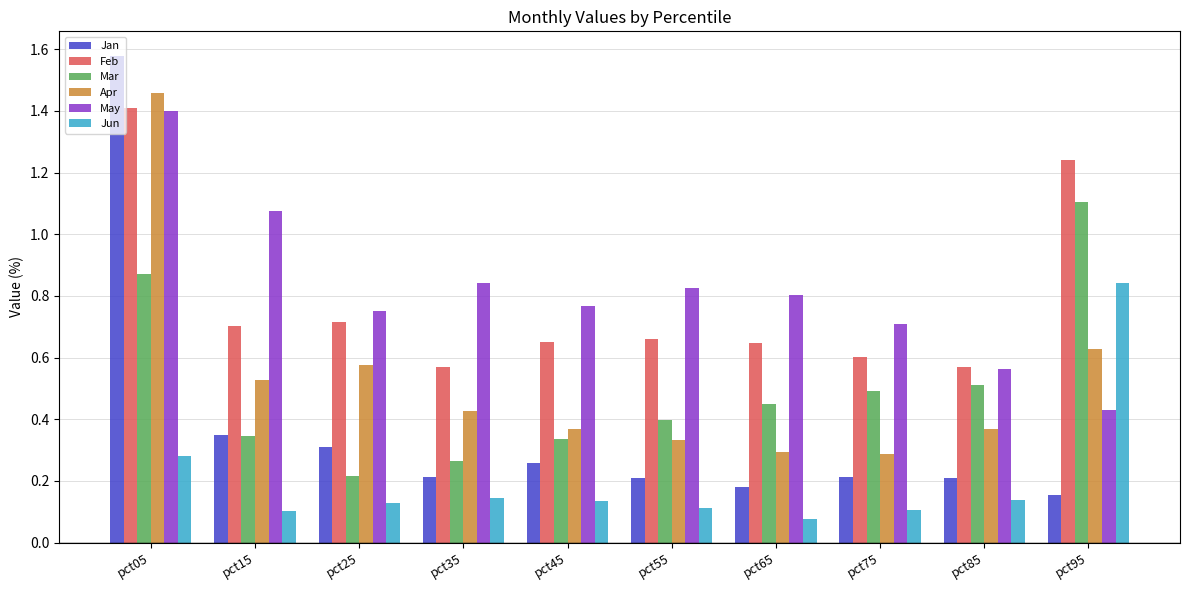

How many groups of bars are there?

10